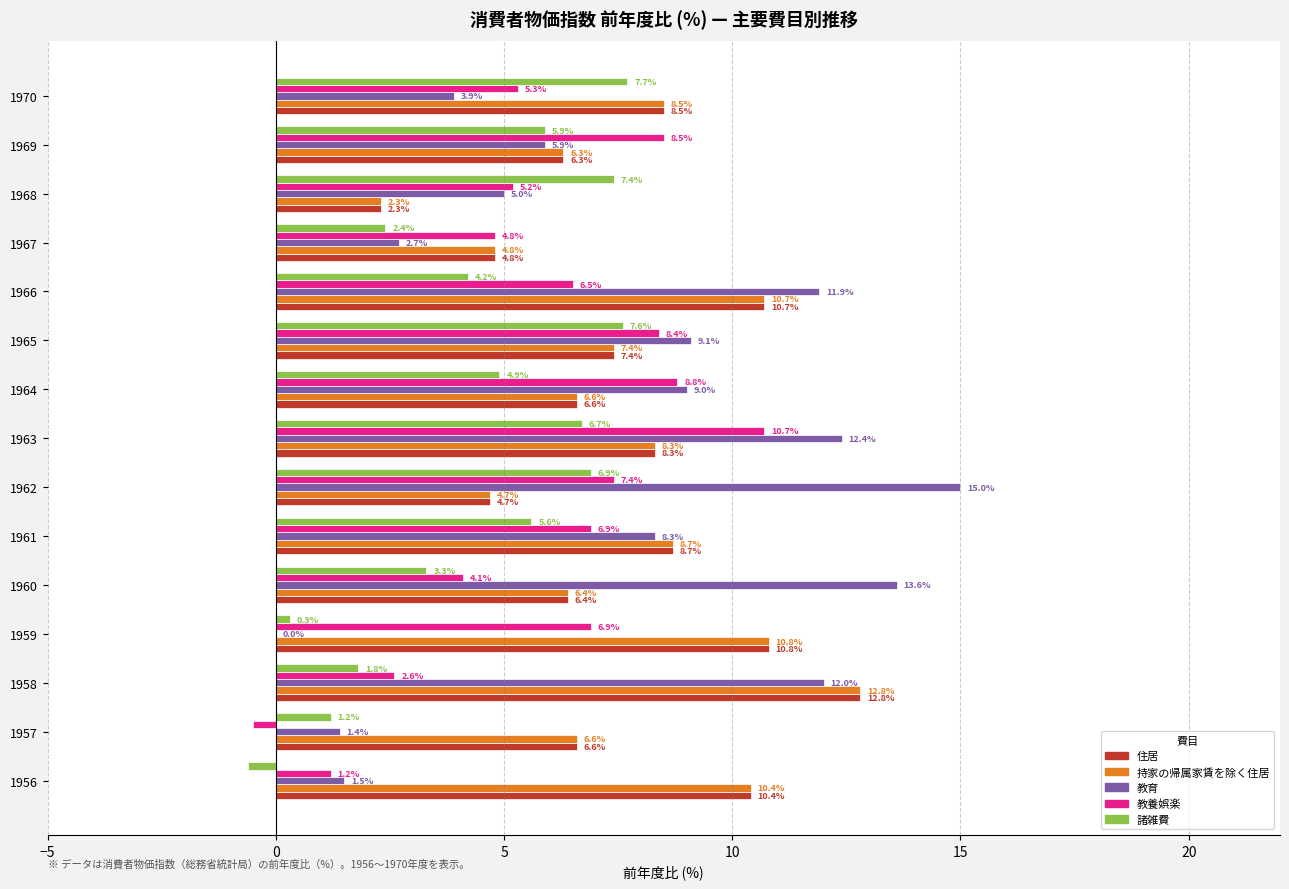

Which series changed the most between 1963 and 1968?

教育